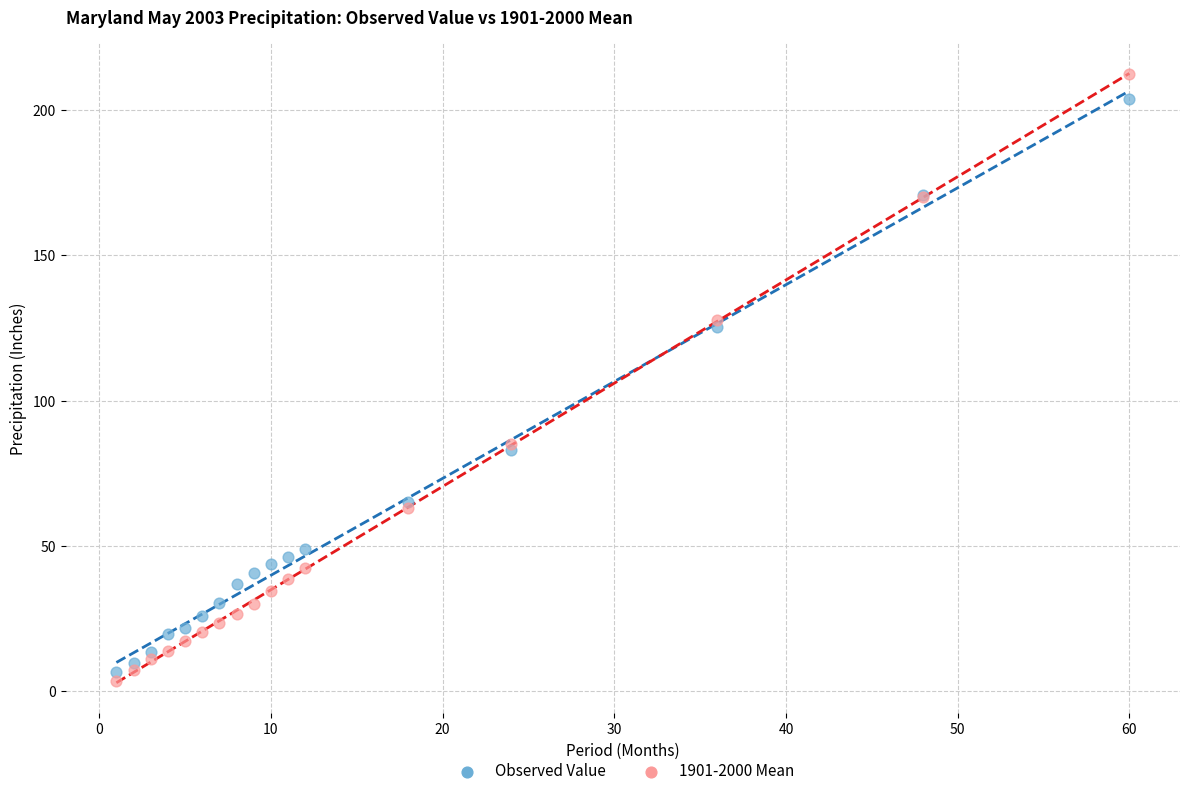

Which series reaches the minimum Y coordinate?

1901-2000 Mean